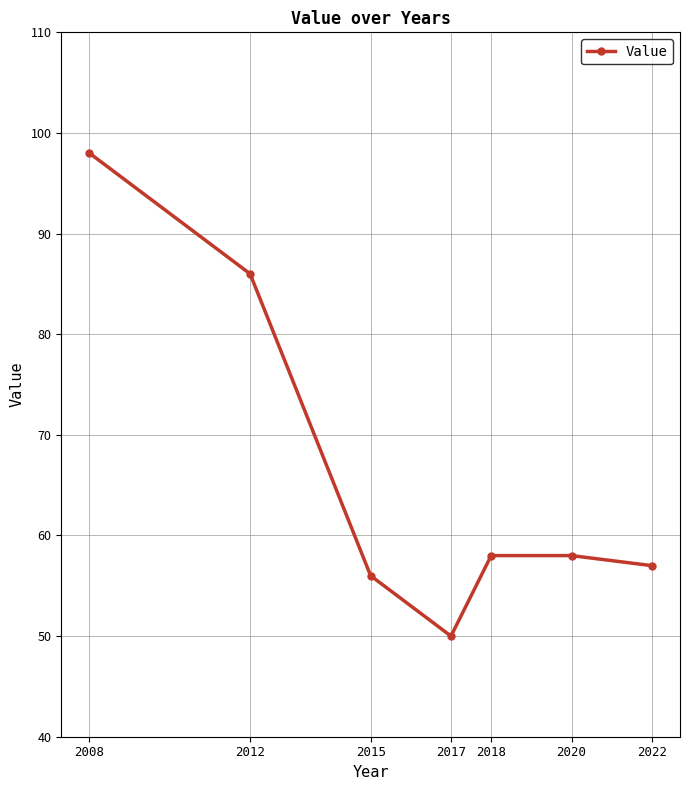

Which has a higher value, 2017 or 2012?

2012